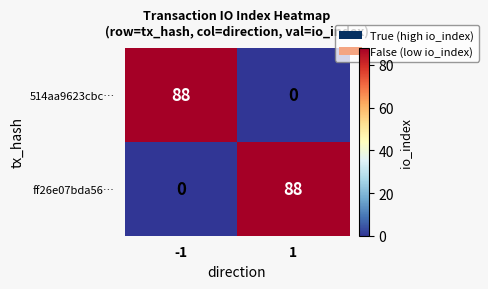

True or false: ff26e07bda56… has a value of 88 at 1.

True